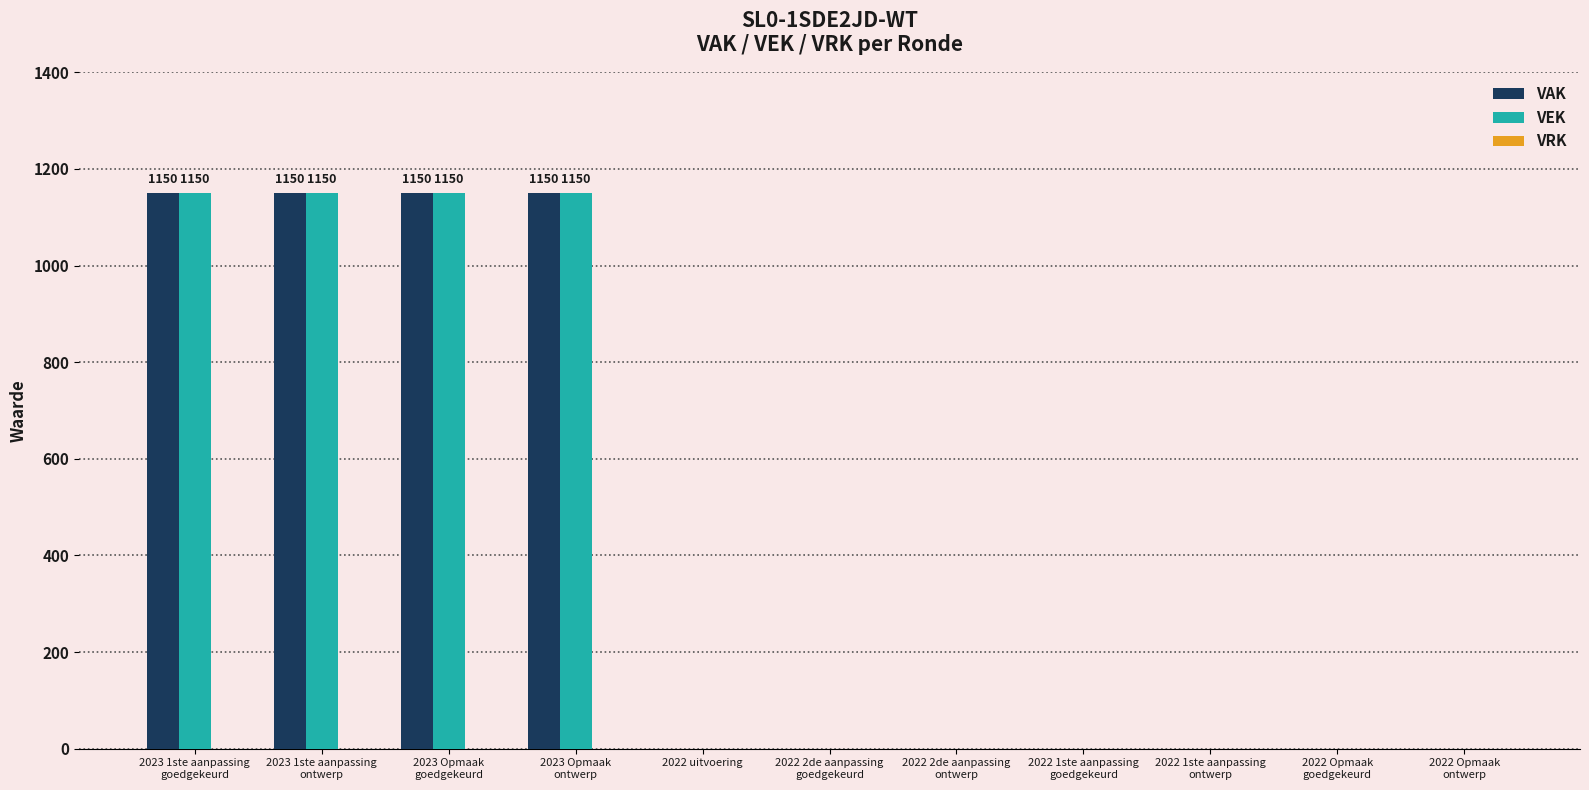

What is the spread (max minus min) of values at 2023 1ste aanpassing
ontwerp?

0